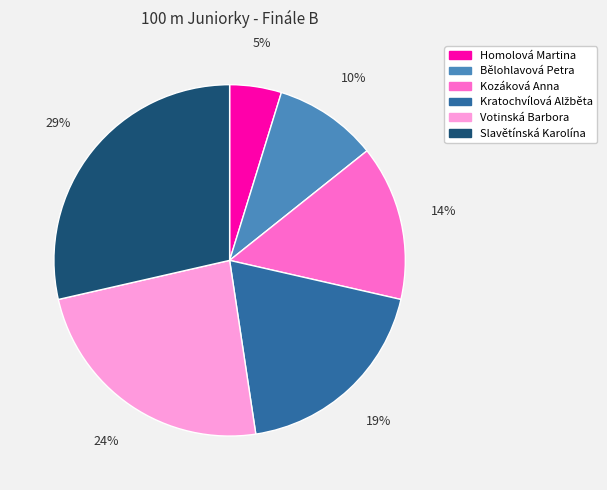

To the nearest percent, what percentage of the pie is Votinská Barbora?

24%